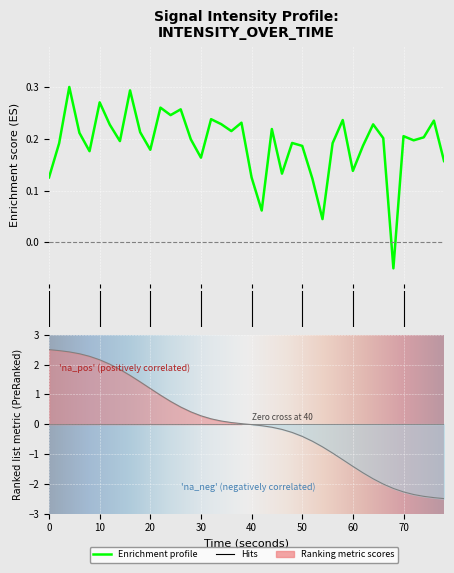

What is the value of the 36th point from the left?

0.2